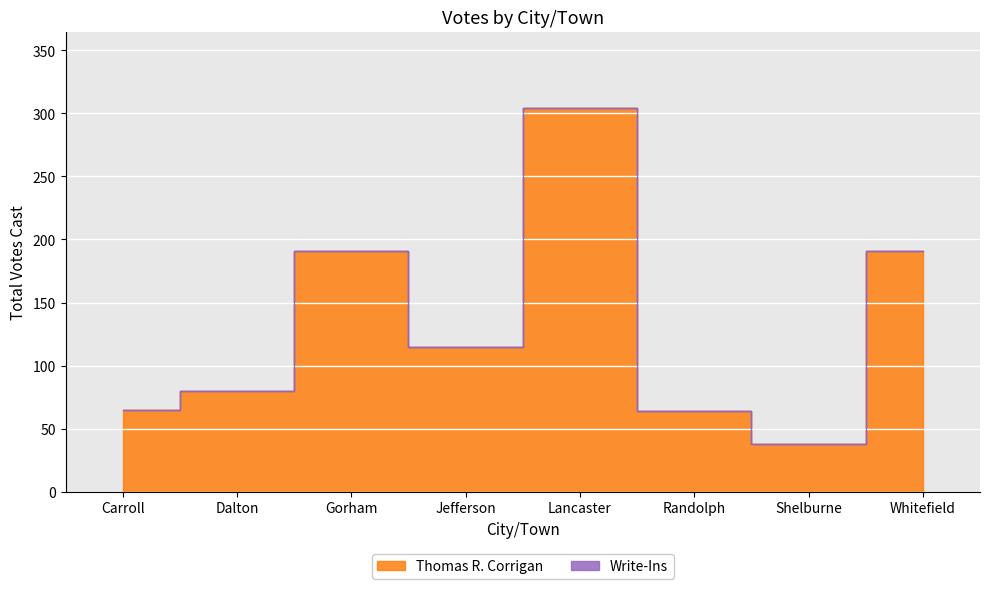

What is the difference between the maximum and minimum values?

266